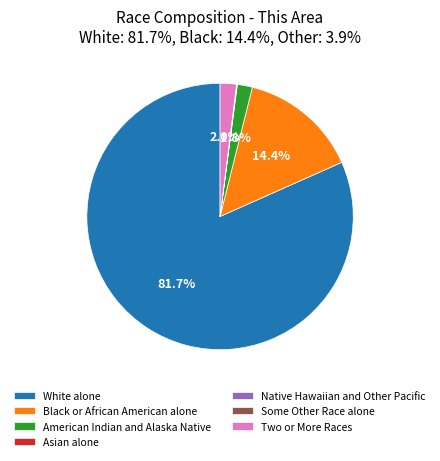

Is there any slice that represents more than half of the pie?

Yes